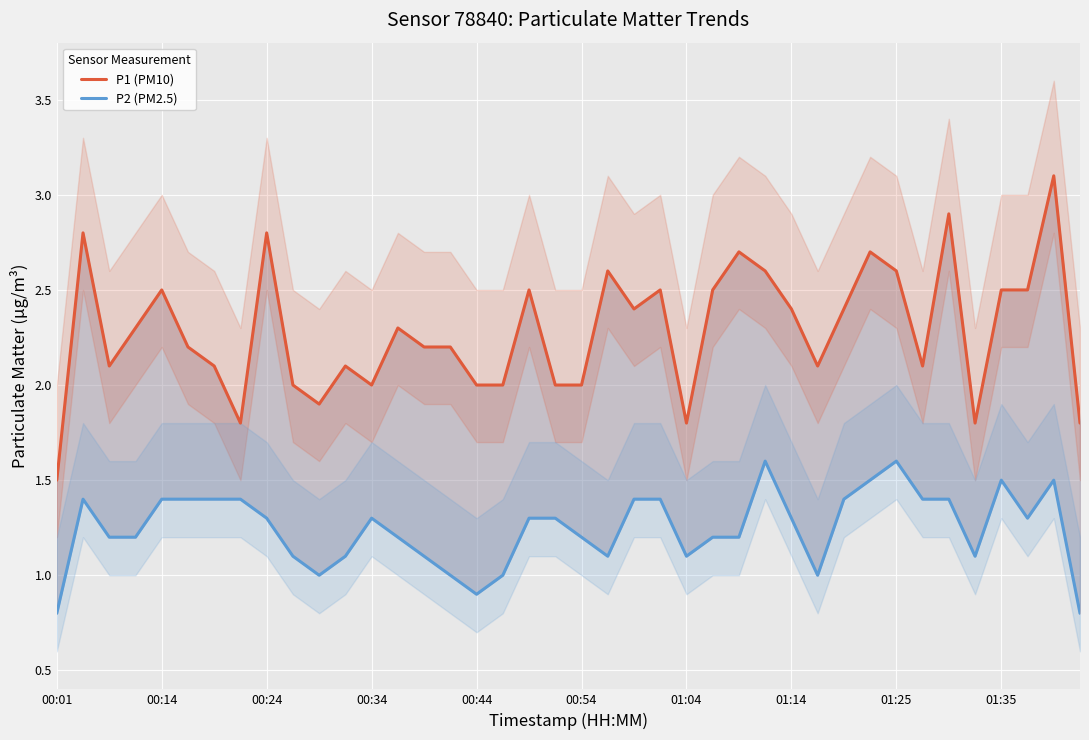

What is the maximum value shown in the chart?

3.1